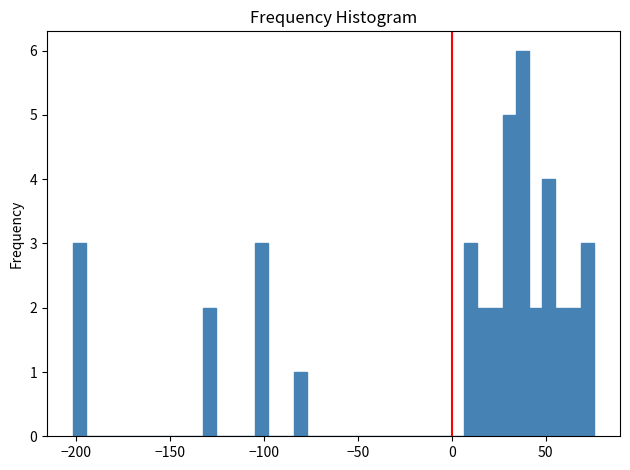

Around what value on the x-axis is the tallest bar? Give the approximate position of its centre, as read against the axis.

40